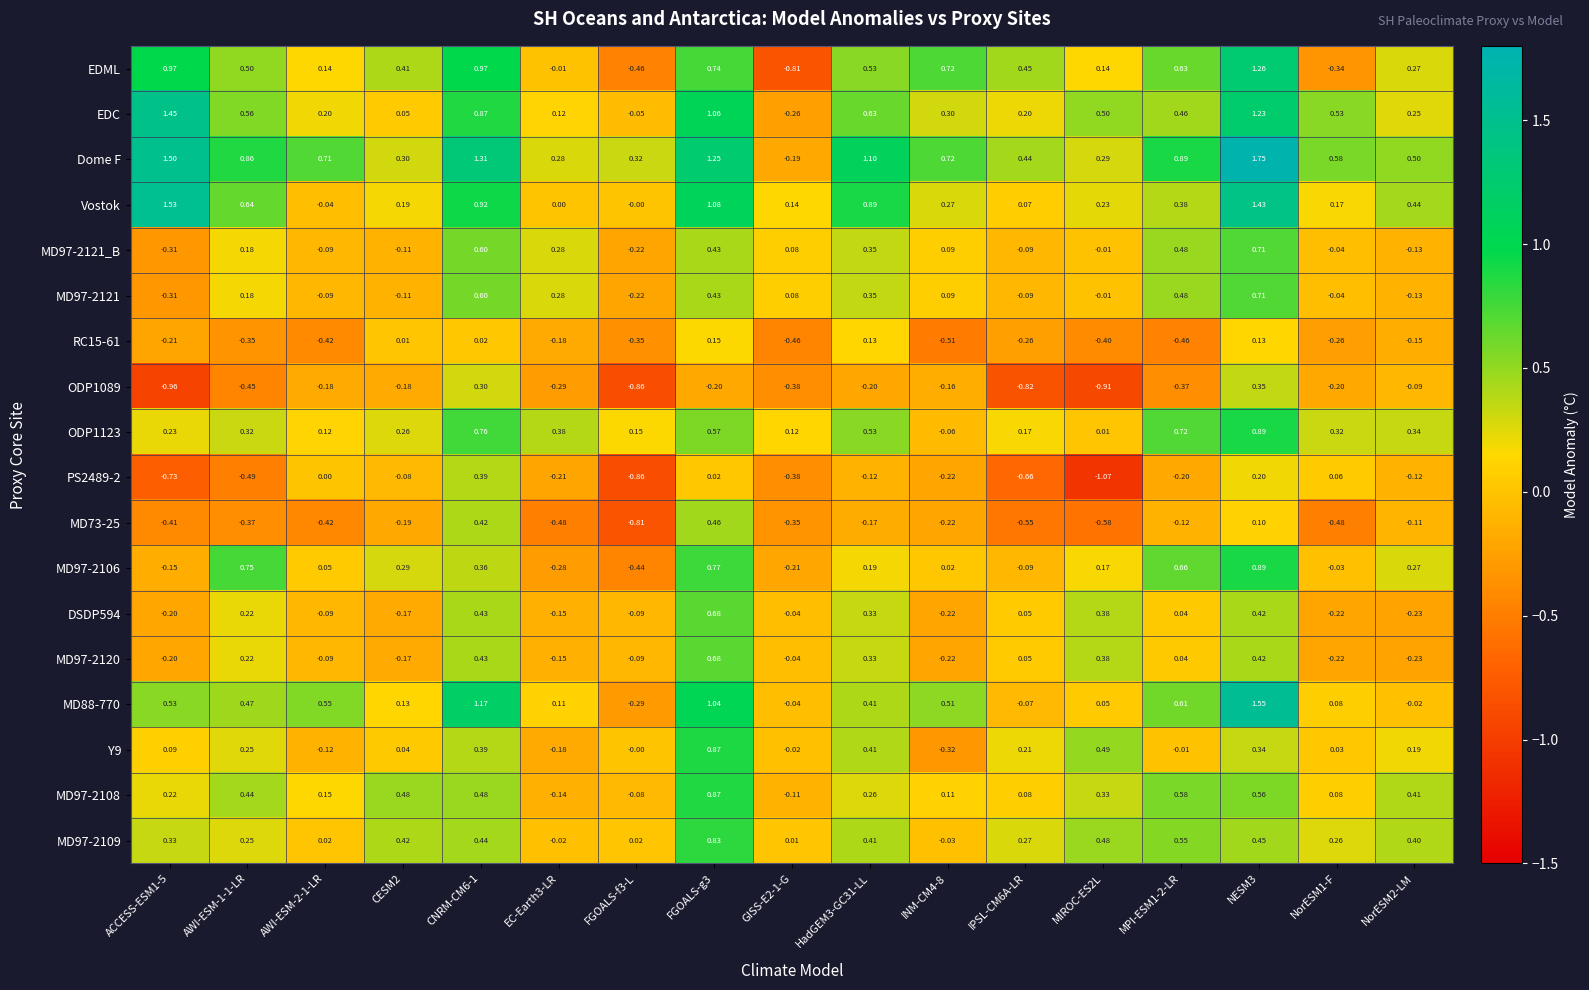

Which series has the widest spread of values?

EDML